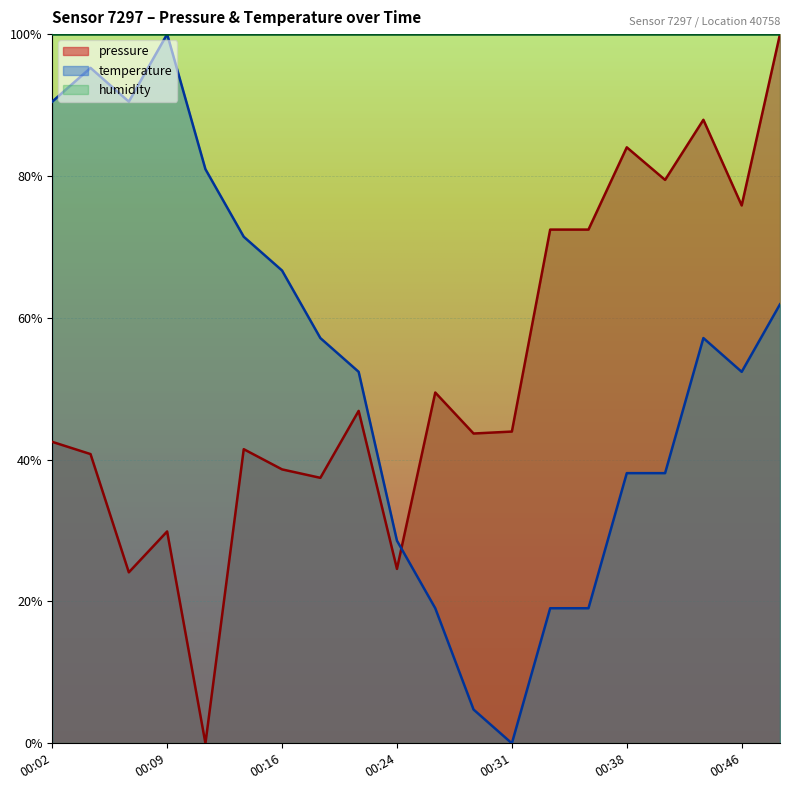

Between 00:26 and 00:43, which series saw the biggest shift?

pressure